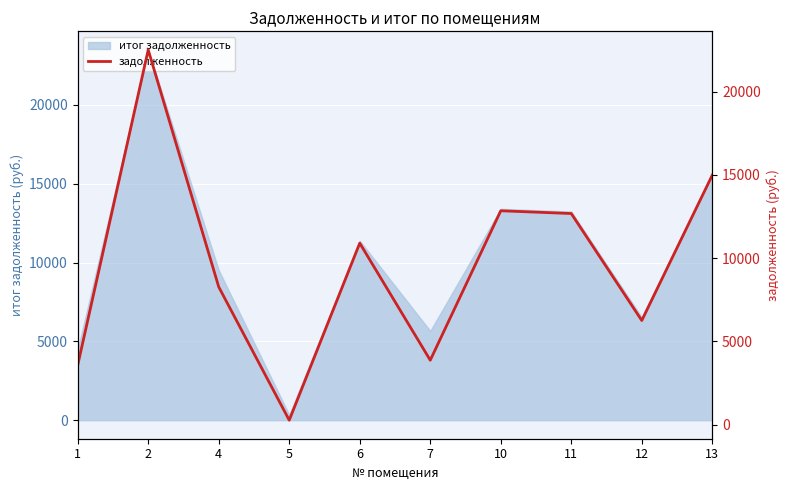

At which label does the data first exceed 10900?

2